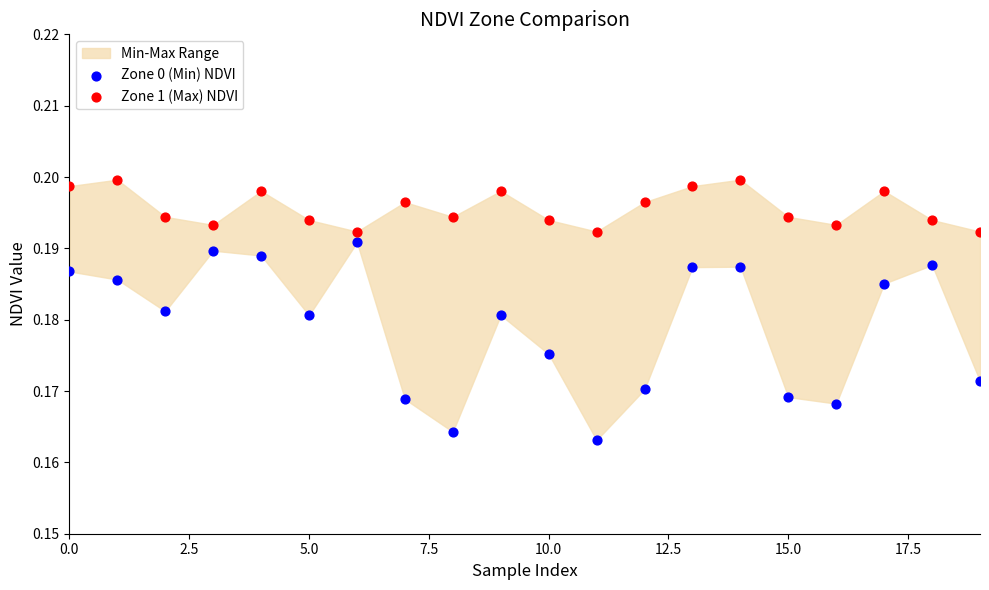

Which series contains the lowest Y value?

Zone 0 (Min) NDVI